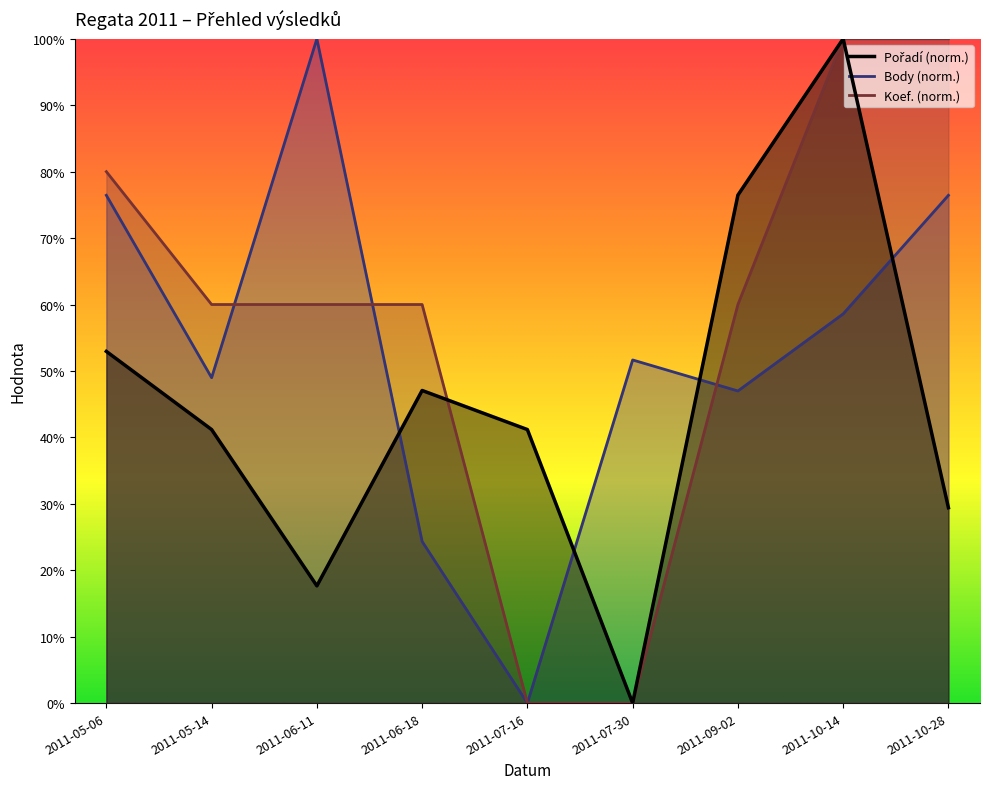

What is the difference between the second highest and second lowest values in the Pořadí series?

0.6